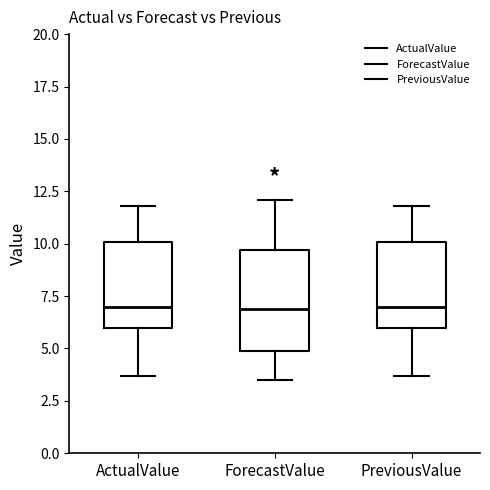

Where does the upper whisker of the box for ActualValue end on the y-axis? The values are not printed on the chart, so give them approximately, as read against the axis.

12.0